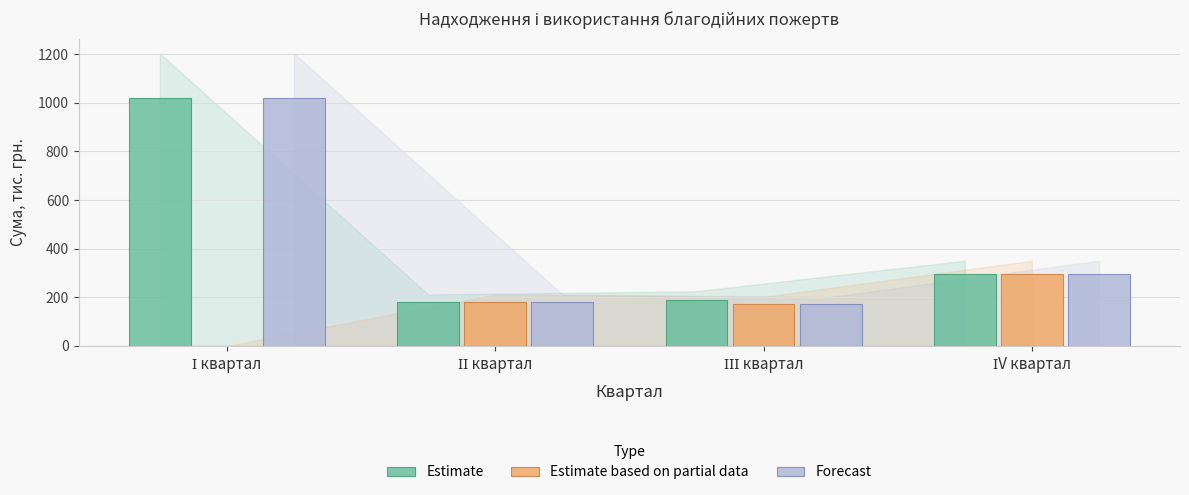

What is the maximum value shown in the chart?

1020.0